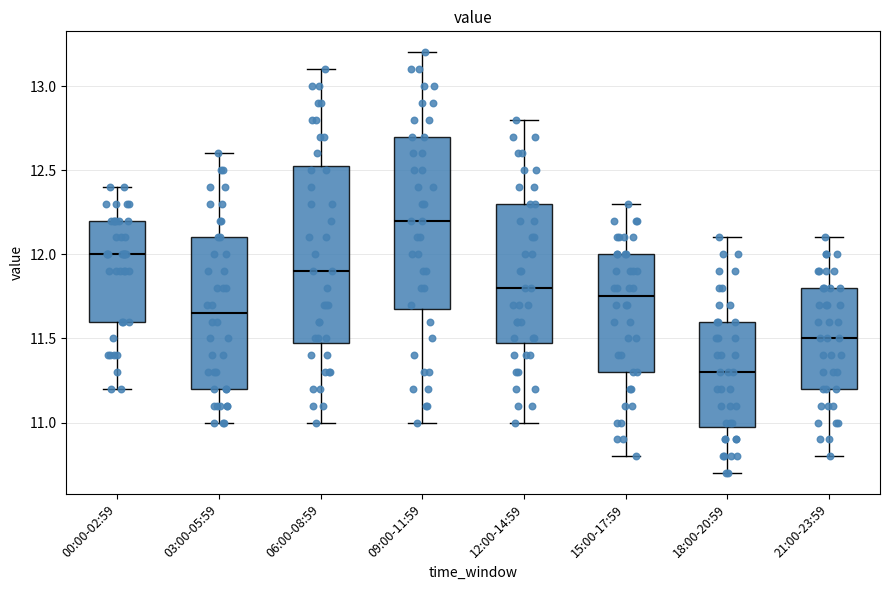

Reading left to right, transcribe this box plot: for each box, give where its median line is, the range the box spans, and where its two whiskers end, as read against the y-axis. The values are not printed on the chart, so give them approximately, as read against the axis.

00:00-02:59: median 12.00, box 11.60 to 12.20, whiskers 11.20 to 12.40
03:00-05:59: median 11.65, box 11.20 to 12.10, whiskers 11.00 to 12.60
06:00-08:59: median 11.90, box 11.50 to 12.55, whiskers 11.00 to 13.10
09:00-11:59: median 12.20, box 11.70 to 12.70, whiskers 11.00 to 13.20
12:00-14:59: median 11.80, box 11.50 to 12.30, whiskers 11.00 to 12.80
15:00-17:59: median 11.75, box 11.30 to 12.00, whiskers 10.80 to 12.30
18:00-20:59: median 11.30, box 11.00 to 11.60, whiskers 10.70 to 12.10
21:00-23:59: median 11.50, box 11.20 to 11.80, whiskers 10.80 to 12.10